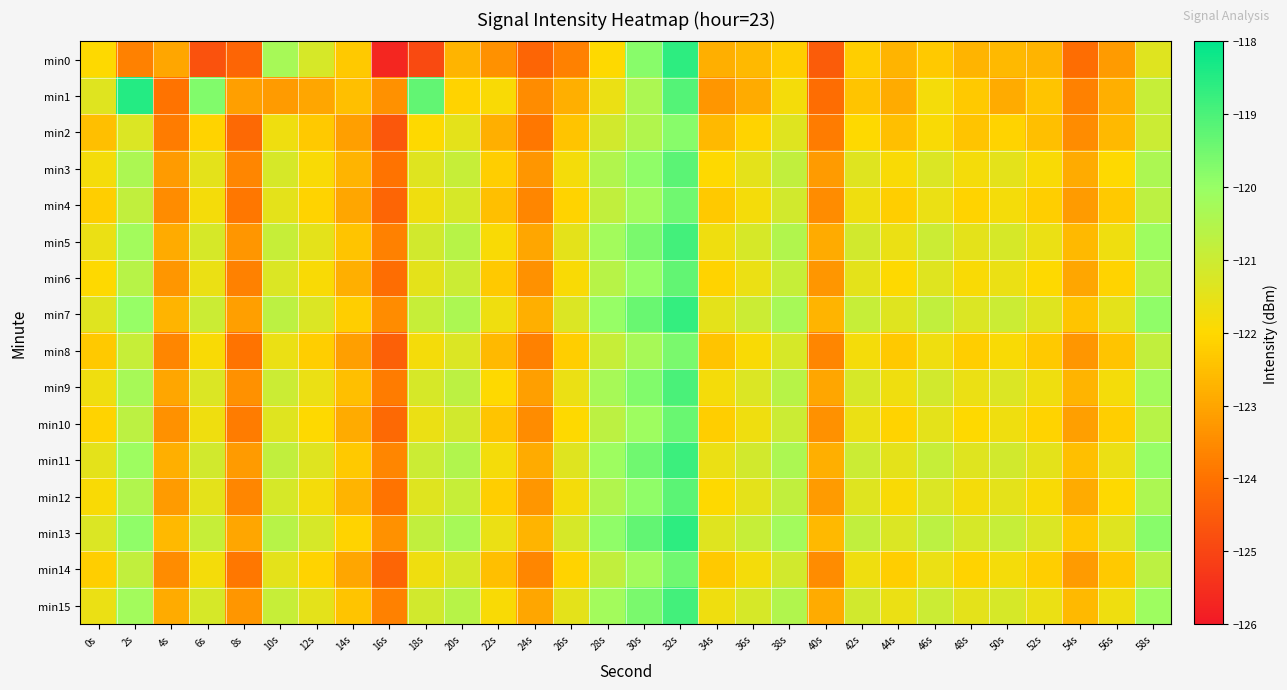

Reading left to right, list all the values displayed in this chart.

min0: 0s=-122.0	2s=-123.7	4s=-123.0	6s=-124.7	8s=-124.3	10s=-120.3	12s=-121.2	14s=-122.3	16s=-125.7	18s=-124.9	20s=-122.7	22s=-123.4	24s=-124.3	26s=-123.7	28s=-122.0	30s=-119.8	32s=-118.6	34s=-122.8	36s=-122.6	38s=-122.2	40s=-124.5	42s=-122.2	44s=-122.7	46s=-122.3	48s=-122.7	50s=-122.6	52s=-122.7	54s=-124.1	56s=-123.2	58s=-121.4
min1: 0s=-121.4	2s=-118.5	4s=-124.0	6s=-119.7	8s=-123.1	10s=-123.2	12s=-123.0	14s=-122.5	16s=-123.4	18s=-119.3	20s=-122.1	22s=-121.9	24s=-123.5	26s=-122.8	28s=-121.6	30s=-120.4	32s=-119.1	34s=-123.3	36s=-122.9	38s=-121.8	40s=-124.1	42s=-122.4	44s=-122.9	46s=-121.8	48s=-122.3	50s=-122.9	52s=-122.4	54s=-123.7	56s=-122.8	58s=-120.9
min2: 0s=-122.5	2s=-121.3	4s=-123.8	6s=-122.1	8s=-124.2	10s=-121.7	12s=-122.3	14s=-123.1	16s=-124.6	18s=-122.0	20s=-121.5	22s=-122.8	24s=-123.9	26s=-122.4	28s=-121.1	30s=-120.5	32s=-119.8	34s=-122.6	36s=-122.1	38s=-121.4	40s=-123.8	42s=-122.0	44s=-122.5	46s=-121.9	48s=-122.4	50s=-122.1	52s=-122.5	54s=-123.5	56s=-122.6	58s=-121.0
min3: 0s=-121.8	2s=-120.4	4s=-123.2	6s=-121.5	8s=-123.6	10s=-121.2	12s=-121.9	14s=-122.7	16s=-124.0	18s=-121.4	20s=-120.9	22s=-122.2	24s=-123.3	26s=-121.8	28s=-120.5	30s=-119.9	32s=-119.2	34s=-122.0	36s=-121.5	38s=-120.8	40s=-123.2	42s=-121.4	44s=-121.9	46s=-121.3	48s=-121.8	50s=-121.5	52s=-121.9	54s=-122.9	56s=-122.0	58s=-120.4
min4: 0s=-122.2	2s=-120.8	4s=-123.5	6s=-121.8	8s=-123.9	10s=-121.5	12s=-122.1	14s=-123.0	16s=-124.3	18s=-121.7	20s=-121.2	22s=-122.5	24s=-123.6	26s=-122.1	28s=-120.8	30s=-120.2	32s=-119.5	34s=-122.3	36s=-121.8	38s=-121.1	40s=-123.5	42s=-121.7	44s=-122.2	46s=-121.6	48s=-122.1	50s=-121.8	52s=-122.2	54s=-123.2	56s=-122.3	58s=-120.7
min5: 0s=-121.6	2s=-120.2	4s=-122.9	6s=-121.2	8s=-123.3	10s=-120.9	12s=-121.5	14s=-122.4	16s=-123.7	18s=-121.1	20s=-120.6	22s=-121.9	24s=-123.0	26s=-121.5	28s=-120.2	30s=-119.6	32s=-118.9	34s=-121.7	36s=-121.2	38s=-120.5	40s=-122.9	42s=-121.1	44s=-121.6	46s=-121.0	48s=-121.5	50s=-121.2	52s=-121.6	54s=-122.6	56s=-121.7	58s=-120.1
min6: 0s=-122.0	2s=-120.6	4s=-123.3	6s=-121.6	8s=-123.7	10s=-121.3	12s=-121.9	14s=-122.8	16s=-124.1	18s=-121.5	20s=-121.0	22s=-122.3	24s=-123.4	26s=-121.9	28s=-120.6	30s=-120.0	32s=-119.3	34s=-122.1	36s=-121.6	38s=-120.9	40s=-123.3	42s=-121.5	44s=-122.0	46s=-121.4	48s=-121.9	50s=-121.6	52s=-122.0	54s=-123.0	56s=-122.1	58s=-120.5
min7: 0s=-121.4	2s=-120.0	4s=-122.7	6s=-121.0	8s=-123.1	10s=-120.7	12s=-121.3	14s=-122.2	16s=-123.5	18s=-120.9	20s=-120.4	22s=-121.7	24s=-122.8	26s=-121.3	28s=-120.0	30s=-119.4	32s=-118.7	34s=-121.5	36s=-121.0	38s=-120.3	40s=-122.7	42s=-120.9	44s=-121.4	46s=-120.8	48s=-121.3	50s=-121.0	52s=-121.4	54s=-122.4	56s=-121.5	58s=-119.9
min8: 0s=-122.3	2s=-120.9	4s=-123.6	6s=-121.9	8s=-124.0	10s=-121.6	12s=-122.2	14s=-123.1	16s=-124.4	18s=-121.8	20s=-121.3	22s=-122.6	24s=-123.7	26s=-122.2	28s=-120.9	30s=-120.3	32s=-119.6	34s=-122.4	36s=-121.9	38s=-121.2	40s=-123.6	42s=-121.8	44s=-122.3	46s=-121.7	48s=-122.2	50s=-121.9	52s=-122.3	54s=-123.3	56s=-122.4	58s=-120.8
min9: 0s=-121.7	2s=-120.3	4s=-123.0	6s=-121.3	8s=-123.4	10s=-121.0	12s=-121.6	14s=-122.5	16s=-123.8	18s=-121.2	20s=-120.7	22s=-122.0	24s=-123.1	26s=-121.6	28s=-120.3	30s=-119.7	32s=-119.0	34s=-121.8	36s=-121.3	38s=-120.6	40s=-123.0	42s=-121.2	44s=-121.7	46s=-121.1	48s=-121.6	50s=-121.3	52s=-121.7	54s=-122.7	56s=-121.8	58s=-120.2
min10: 0s=-122.1	2s=-120.7	4s=-123.4	6s=-121.7	8s=-123.8	10s=-121.4	12s=-122.0	14s=-122.9	16s=-124.2	18s=-121.6	20s=-121.1	22s=-122.4	24s=-123.5	26s=-122.0	28s=-120.7	30s=-120.1	32s=-119.4	34s=-122.2	36s=-121.7	38s=-121.0	40s=-123.4	42s=-121.6	44s=-122.1	46s=-121.5	48s=-122.0	50s=-121.7	52s=-122.1	54s=-123.1	56s=-122.2	58s=-120.6
min11: 0s=-121.5	2s=-120.1	4s=-122.8	6s=-121.1	8s=-123.2	10s=-120.8	12s=-121.4	14s=-122.3	16s=-123.6	18s=-121.0	20s=-120.5	22s=-121.8	24s=-122.9	26s=-121.4	28s=-120.1	30s=-119.5	32s=-118.8	34s=-121.6	36s=-121.1	38s=-120.4	40s=-122.8	42s=-121.0	44s=-121.5	46s=-120.9	48s=-121.4	50s=-121.1	52s=-121.5	54s=-122.5	56s=-121.6	58s=-120.0
min12: 0s=-121.9	2s=-120.5	4s=-123.2	6s=-121.5	8s=-123.6	10s=-121.2	12s=-121.8	14s=-122.7	16s=-124.0	18s=-121.4	20s=-120.9	22s=-122.2	24s=-123.3	26s=-121.8	28s=-120.5	30s=-119.9	32s=-119.2	34s=-122.0	36s=-121.5	38s=-120.8	40s=-123.2	42s=-121.4	44s=-121.9	46s=-121.3	48s=-121.8	50s=-121.5	52s=-121.9	54s=-122.9	56s=-122.0	58s=-120.4
min13: 0s=-121.3	2s=-119.9	4s=-122.6	6s=-120.9	8s=-123.0	10s=-120.6	12s=-121.2	14s=-122.1	16s=-123.4	18s=-120.8	20s=-120.3	22s=-121.6	24s=-122.7	26s=-121.2	28s=-119.9	30s=-119.3	32s=-118.6	34s=-121.4	36s=-120.9	38s=-120.2	40s=-122.6	42s=-120.8	44s=-121.3	46s=-120.7	48s=-121.2	50s=-120.9	52s=-121.3	54s=-122.3	56s=-121.4	58s=-119.8
min14: 0s=-122.2	2s=-120.8	4s=-123.5	6s=-121.8	8s=-123.9	10s=-121.5	12s=-122.1	14s=-123.0	16s=-124.3	18s=-121.7	20s=-121.2	22s=-122.5	24s=-123.6	26s=-122.1	28s=-120.8	30s=-120.2	32s=-119.5	34s=-122.3	36s=-121.8	38s=-121.1	40s=-123.5	42s=-121.7	44s=-122.2	46s=-121.6	48s=-122.1	50s=-121.8	52s=-122.2	54s=-123.2	56s=-122.3	58s=-120.7
min15: 0s=-121.6	2s=-120.2	4s=-122.9	6s=-121.2	8s=-123.3	10s=-120.9	12s=-121.5	14s=-122.4	16s=-123.7	18s=-121.1	20s=-120.6	22s=-121.9	24s=-123.0	26s=-121.5	28s=-120.2	30s=-119.6	32s=-118.9	34s=-121.7	36s=-121.2	38s=-120.5	40s=-122.9	42s=-121.1	44s=-121.6	46s=-121.0	48s=-121.5	50s=-121.2	52s=-121.6	54s=-122.6	56s=-121.7	58s=-120.1